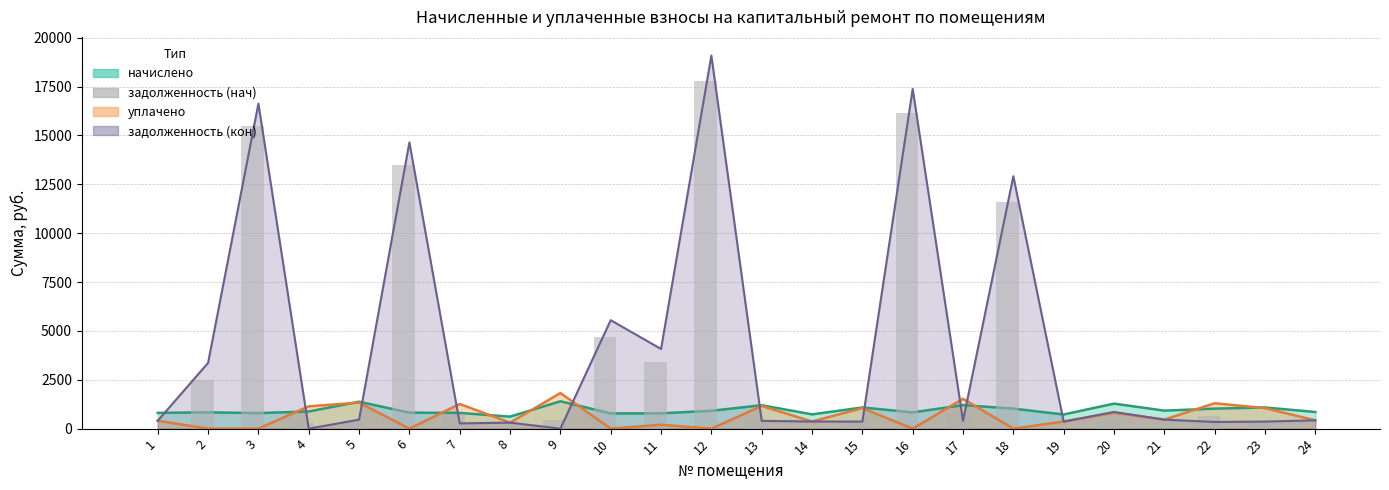

How many values are below 421?

12